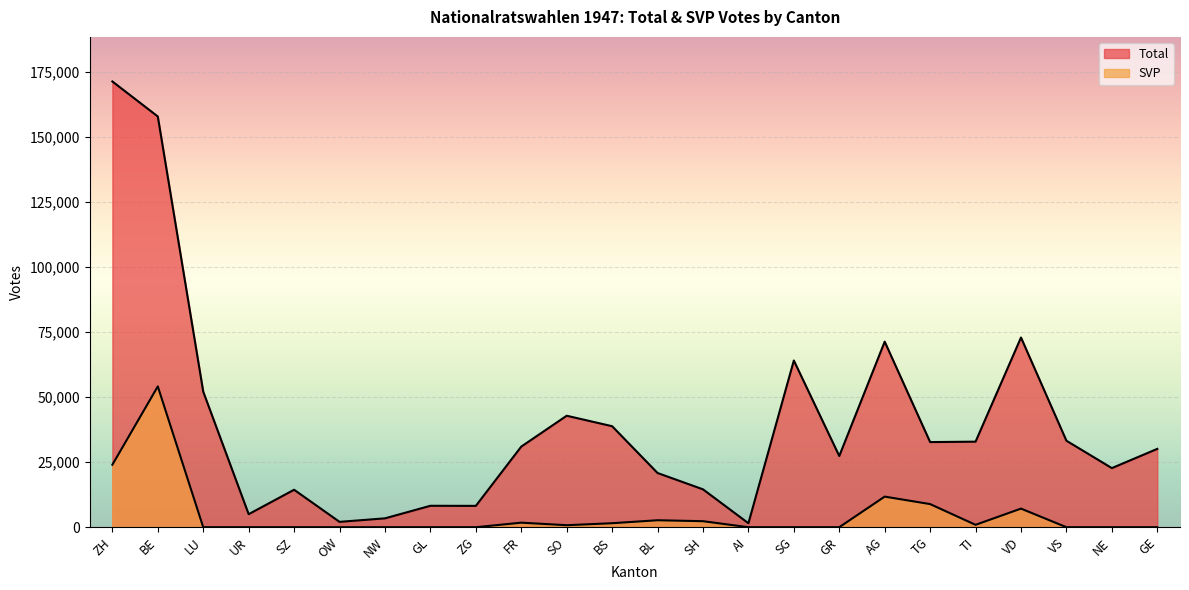

Reading left to right, what are all the values shown in this chart?

Total: ZH=171462	BE=157992	LU=52149	UR=5012	SZ=14410	OW=2061	NW=3410	GL=8241	ZG=8207	FR=31003	SO=42882	BS=38853	BL=20851	SH=14572	AI=1526	SG=64127	GR=27393	AG=71375	TG=32747	TI=32908	VD=72970	VS=33265	NE=22740	GE=30131
SVP: ZH=24033	BE=54159	LU=0	UR=0	SZ=0	OW=0	NW=0	GL=0	ZG=0	FR=1745	SO=771	BS=1538	BL=2679	SH=2315	AI=0	SG=0	GR=0	AG=11770	TG=8895	TI=915	VD=7156	VS=0	NE=0	GE=0